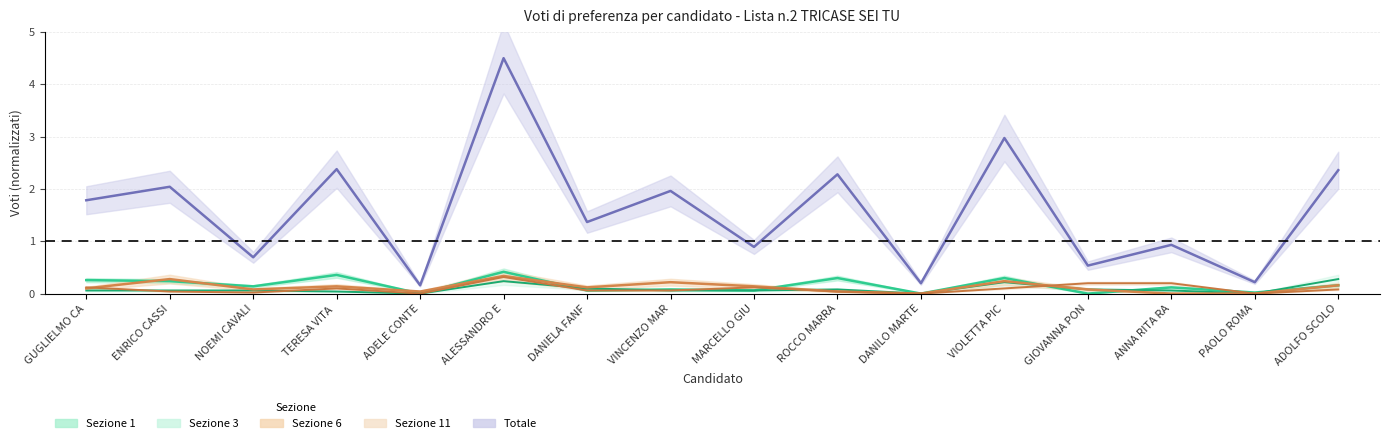

What position from the right is GUGLIELMO CA?

16